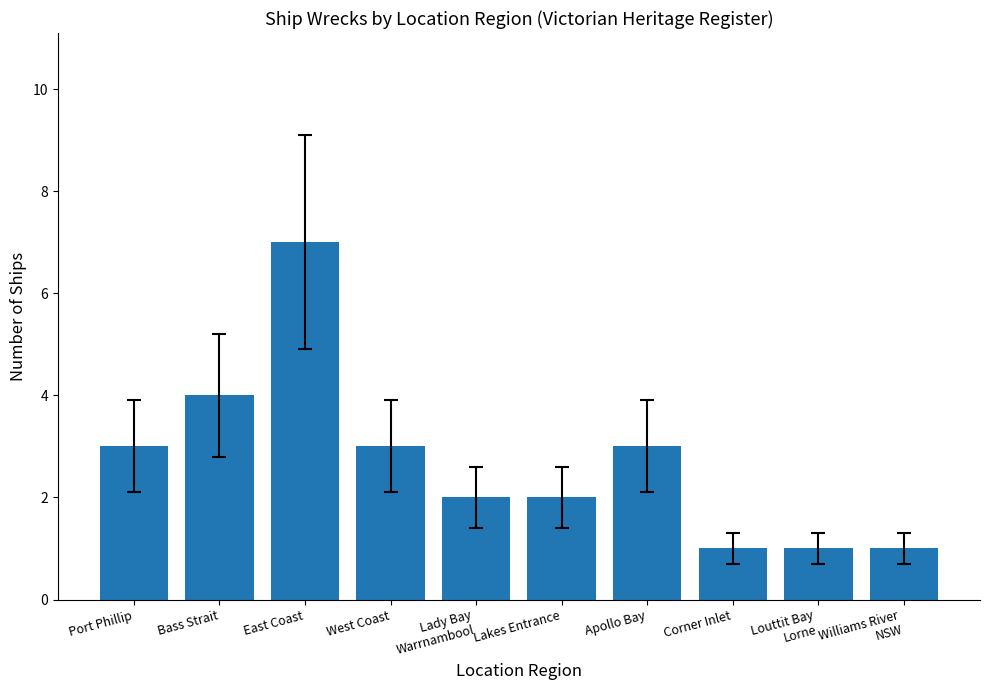

What position from the left is Port Phillip?

1